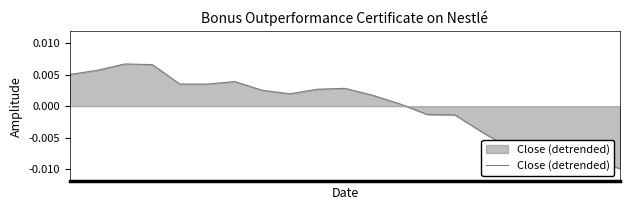

How many negative values are there?

8